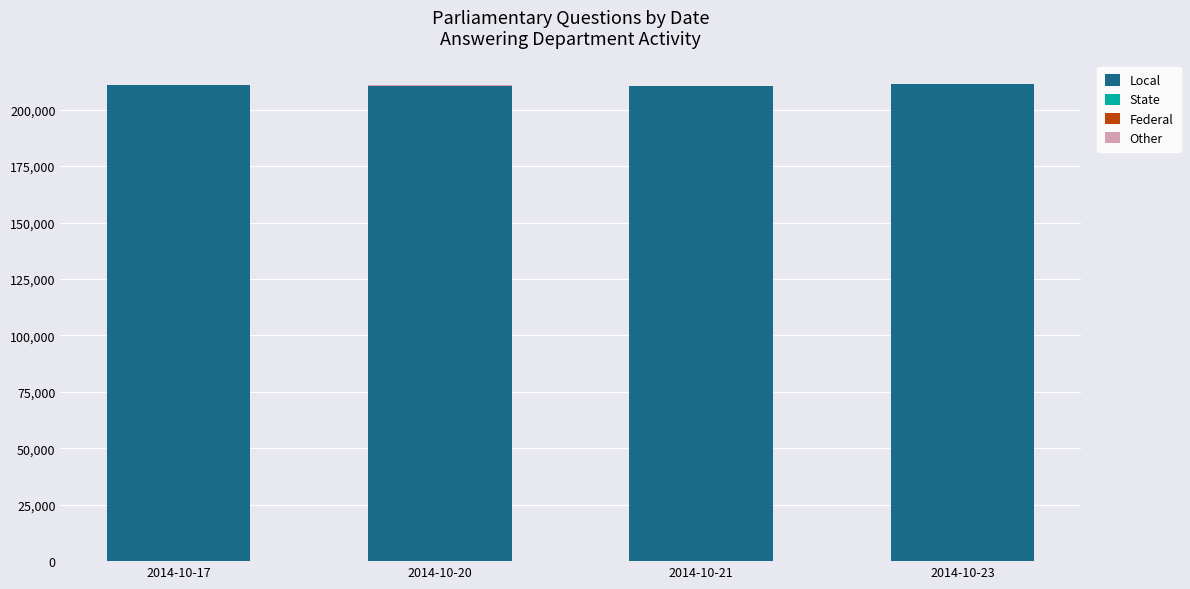

Does the chart contain stacked bars?

Yes